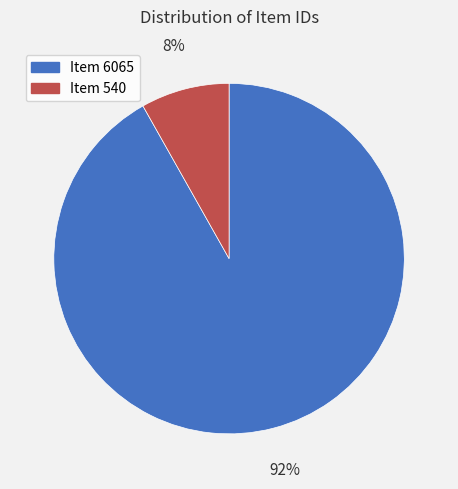

Which category has the smallest portion of the pie?

Item 540